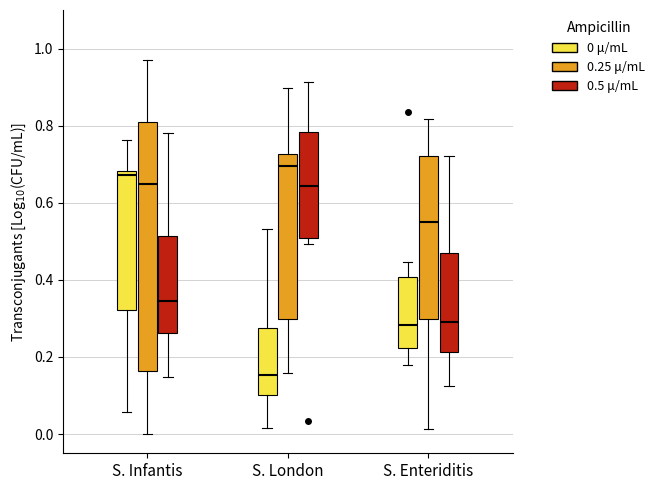

Reading left to right, transcribe this box plot: for each box, give where its median line is, the range the box spans, and where its two whiskers end, as read against the y-axis. The values are not printed on the chart, so give them approximately, as read against the axis.

S. Infantis (0 μ/mL): median 0.68 (just below the box's upper edge), box 0.32 to 0.68, whiskers 0.06 to 0.76
S. Infantis (0.25 μ/mL): median 0.64, box 0.16 to 0.80, whiskers 0.00 to 0.98
S. Infantis (0.5 μ/mL): median 0.34, box 0.26 to 0.52, whiskers 0.14 to 0.78
S. London (0 μ/mL): median 0.16, box 0.10 to 0.28, whiskers 0.02 to 0.54
S. London (0.25 μ/mL): median 0.70, box 0.30 to 0.72, whiskers 0.16 to 0.90
S. London (0.5 μ/mL): median 0.64, box 0.50 to 0.78, whiskers 0.50 (just below the box's lower edge) to 0.92
S. Enteriditis (0 μ/mL): median 0.28, box 0.22 to 0.40, whiskers 0.18 to 0.44
S. Enteriditis (0.25 μ/mL): median 0.56, box 0.30 to 0.72, whiskers 0.02 to 0.82
S. Enteriditis (0.5 μ/mL): median 0.30, box 0.22 to 0.46, whiskers 0.12 to 0.72